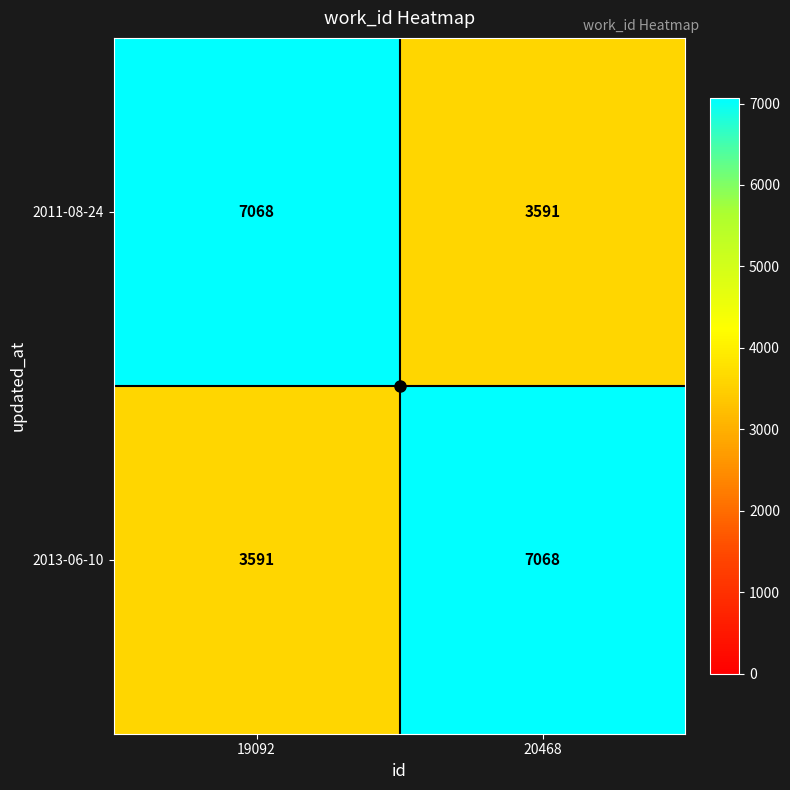

What is the average value of the 2011-08-24 series?

5330